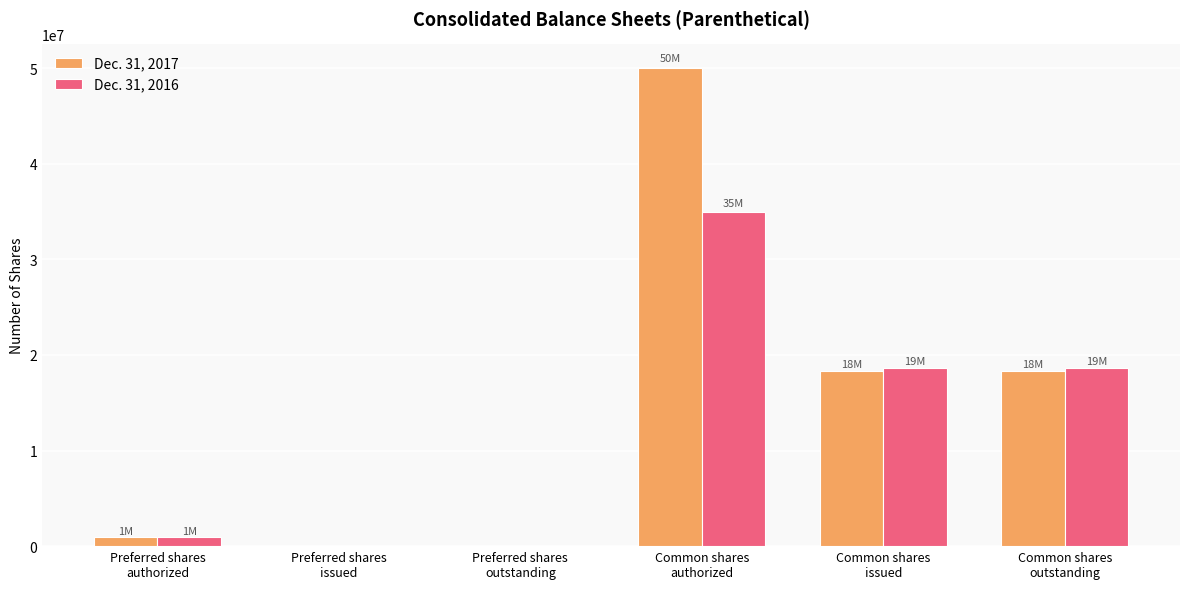

Which series has the largest total across all categories?

Dec. 31, 2017